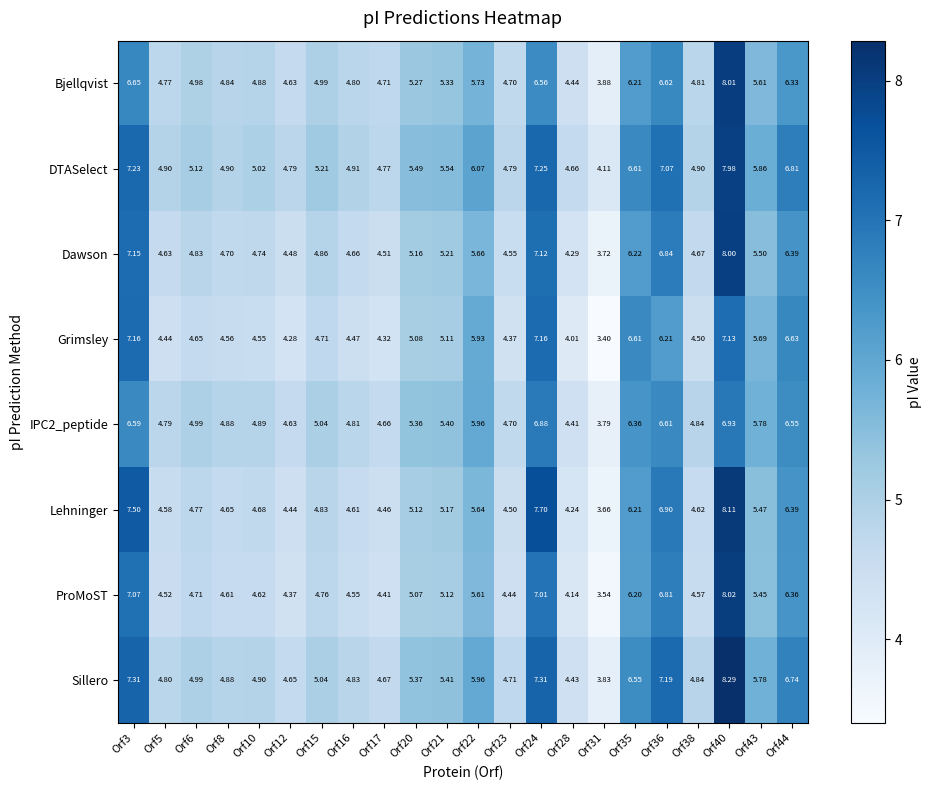

Which series has the widest spread of values?

ProMoST